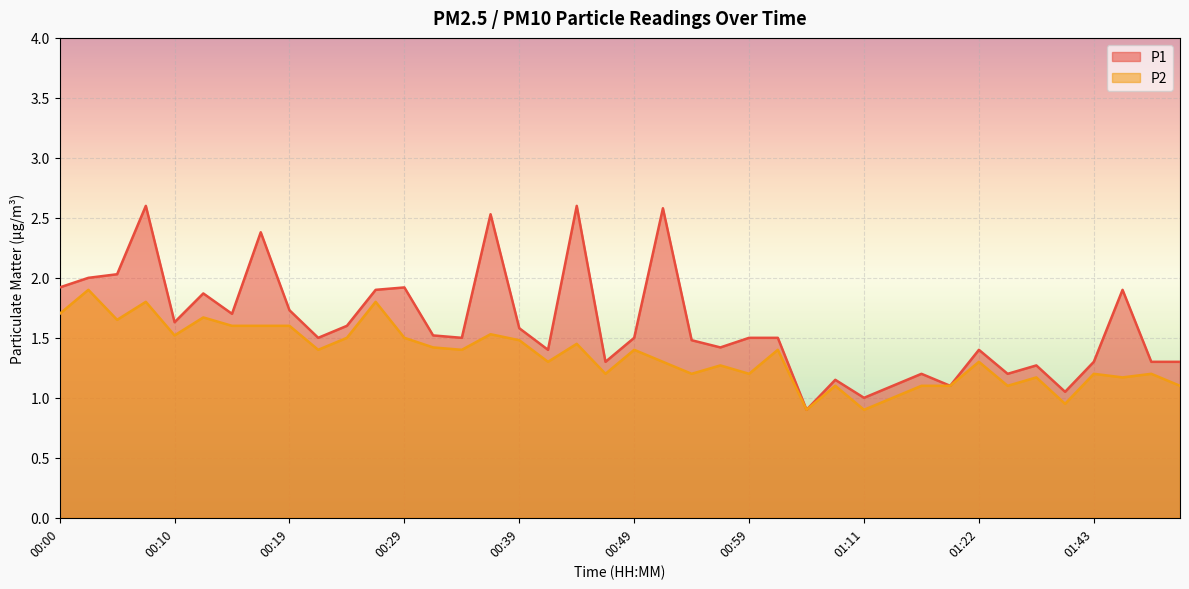

At which category is the sum across all series the highest?

00:07